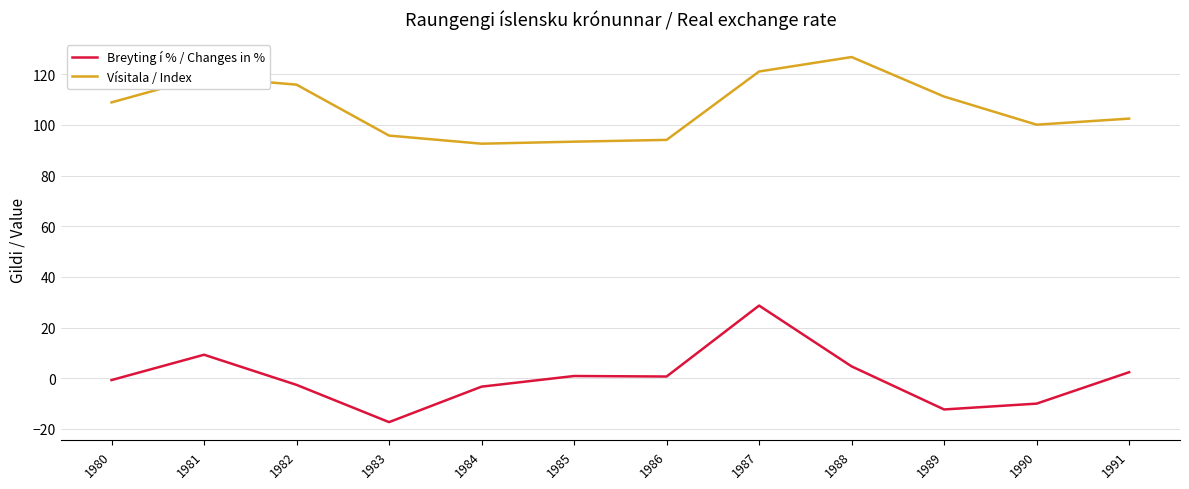

At which category does the chart reach its minimum across all series?

1983